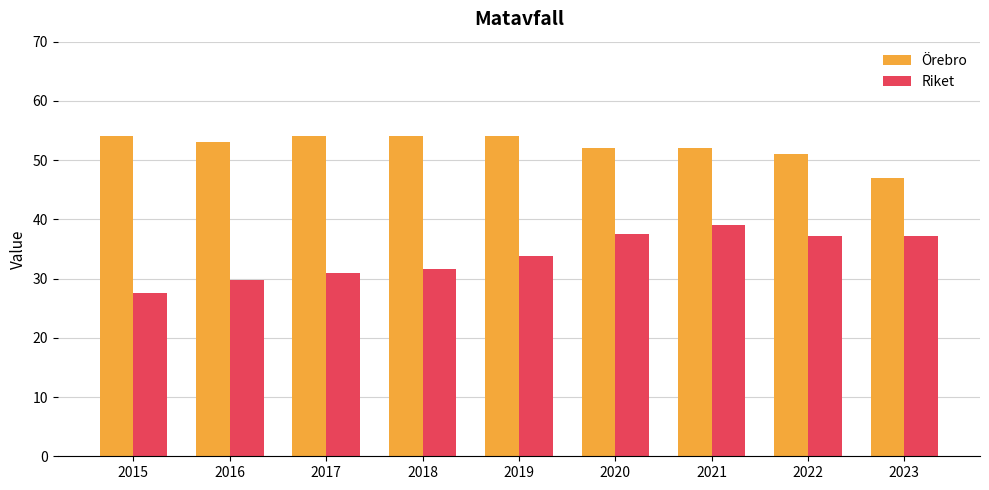

Count the number of data series in this chart.

2